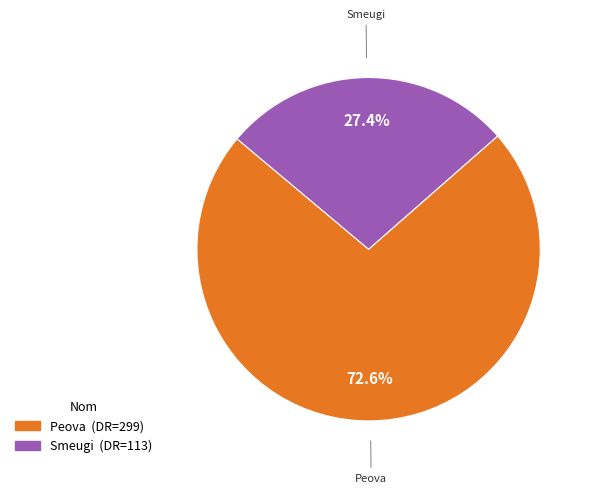

Is Peova the majority of the pie?

Yes